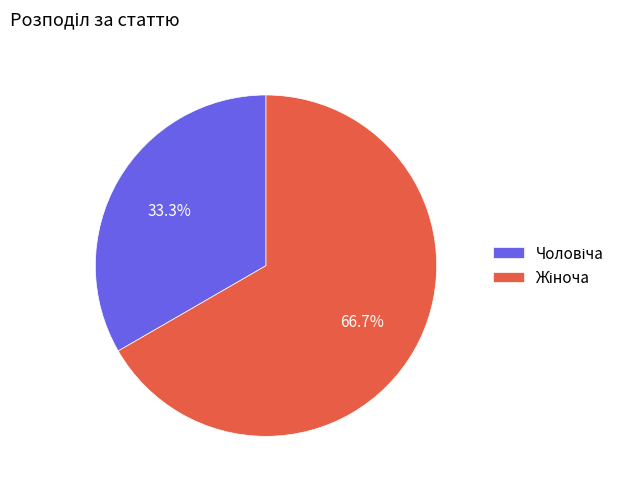

To the nearest percent, what is the average slice percentage?

50%